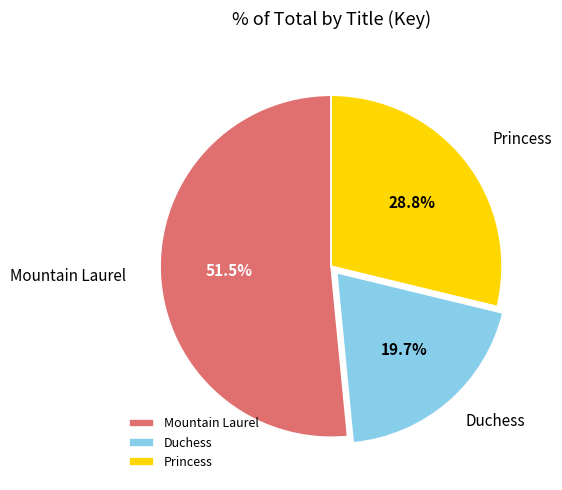

Is there any slice that represents more than half of the pie?

Yes